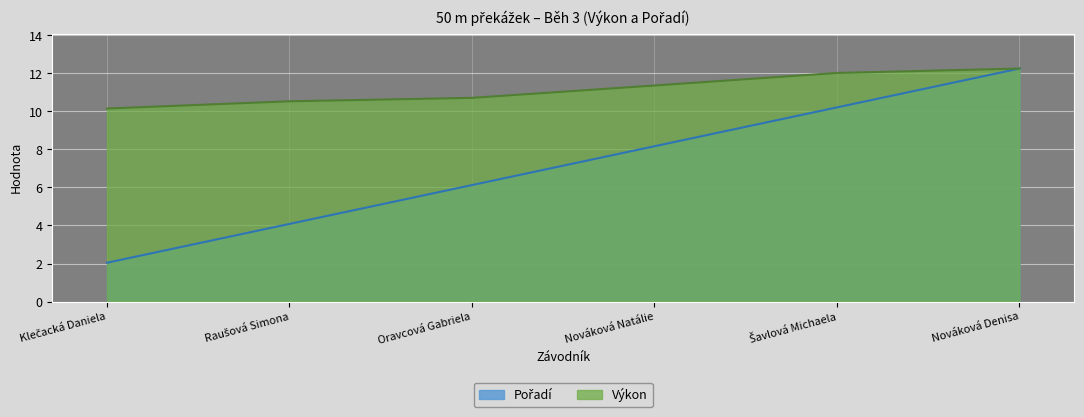

What is the label of the 6th point from the left?

Nováková Denisa